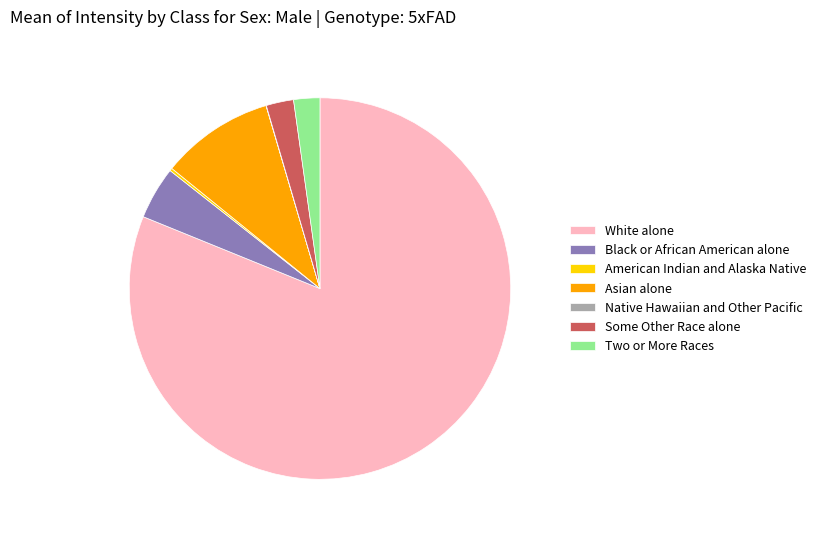

Is it true that Some Other Race alone is 2% of the pie?

True